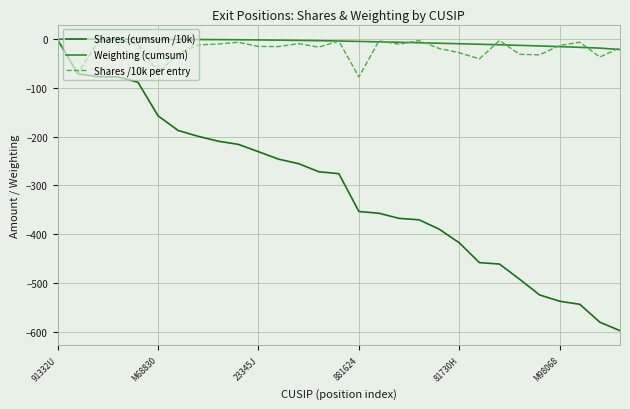

Which series has the largest range (max minus min)?

Shares (cumsum /10k)